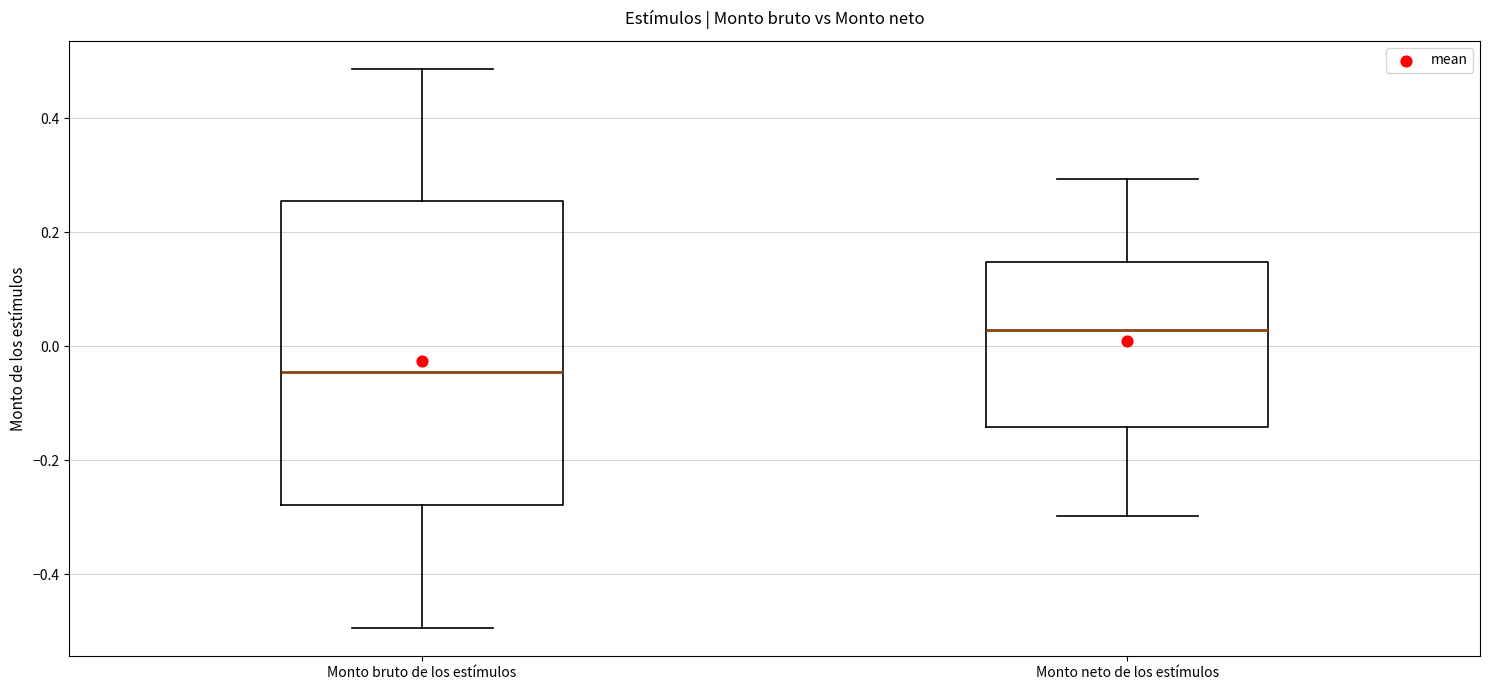

Reading left to right, transcribe this box plot: for each box, give where its median line is, the range the box spans, and where its two whiskers end, as read against the y-axis. The values are not printed on the chart, so give them approximately, as read against the axis.

Monto bruto de los estímulos: median -0.04, box -0.28 to 0.26, whiskers -0.50 to 0.48
Monto neto de los estímulos: median 0.02, box -0.14 to 0.14, whiskers -0.30 to 0.30